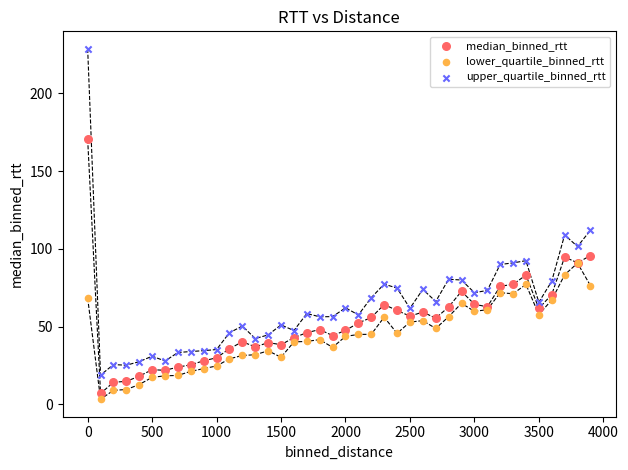

Which series reaches the minimum Y coordinate?

lower_quartile_binned_rtt